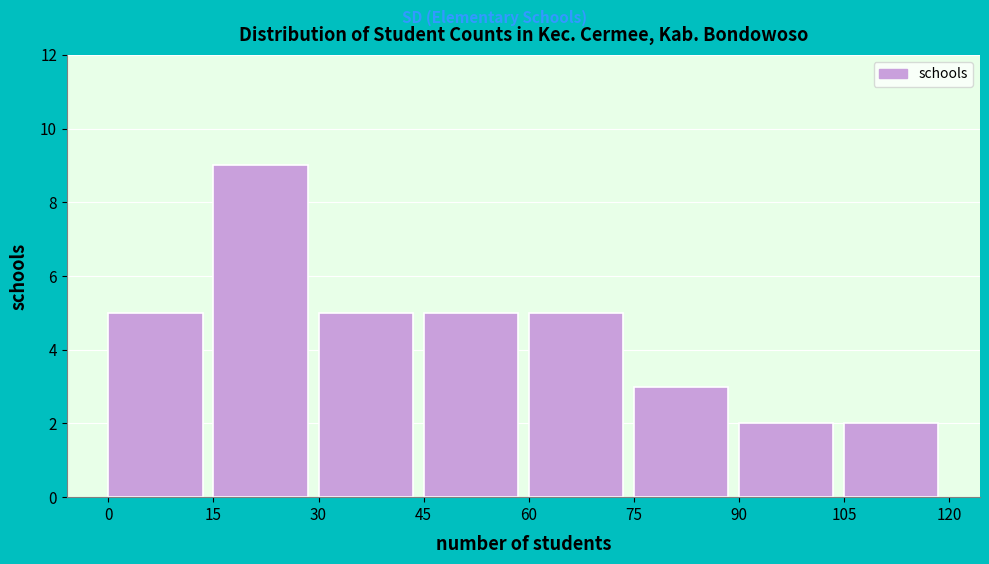

Over which range of the x-axis is the bar tallest?

15 to 30